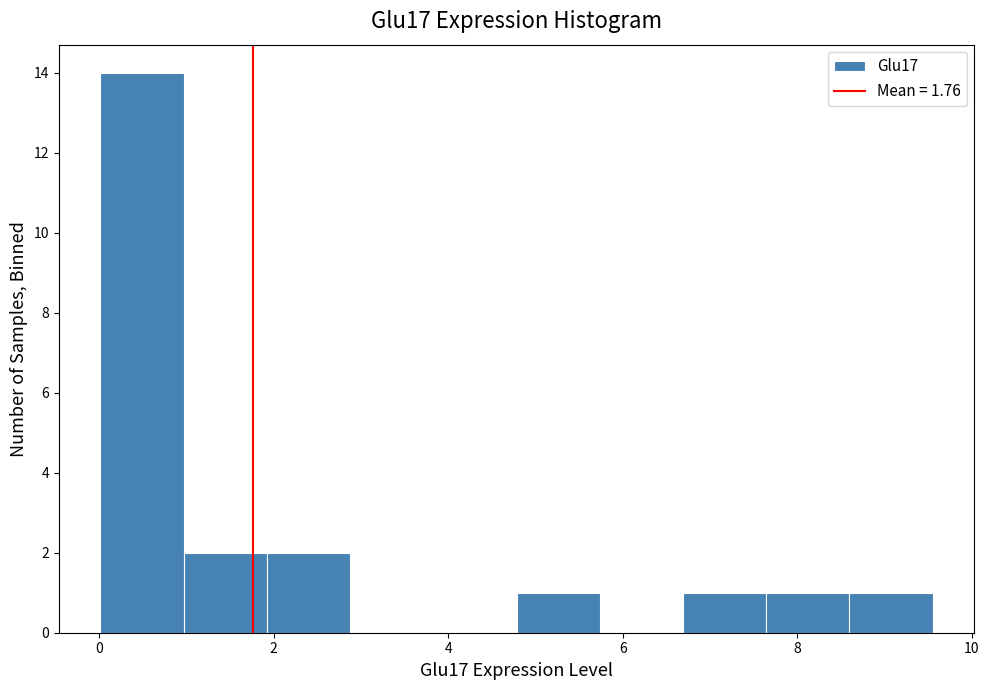

Which range on the x-axis has the tallest bar?

0.0 to 1.0